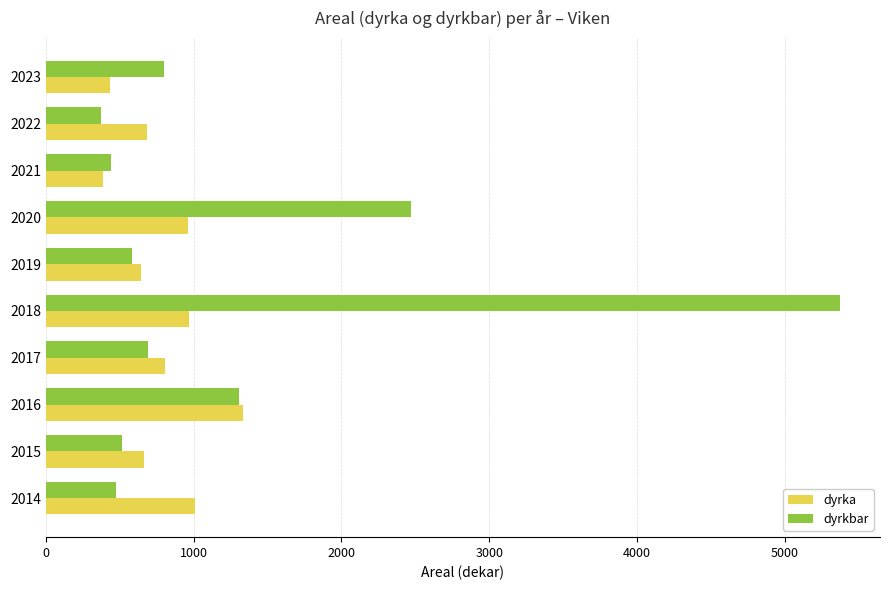

Where is dyrkbar nearest to the value 2873?

2020